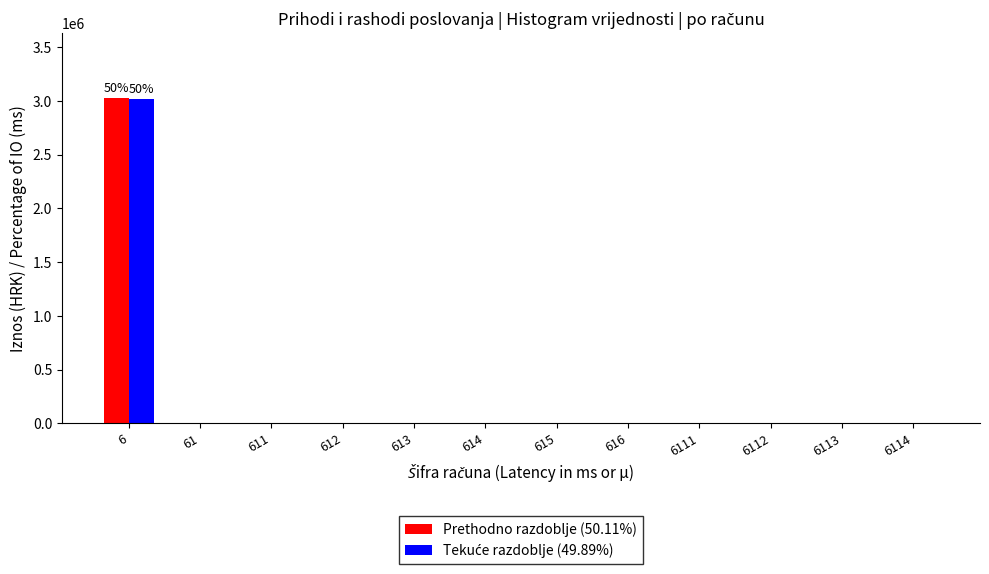

What is the maximum value for Prethodno razdoblje (50.11%)?

3027143.0